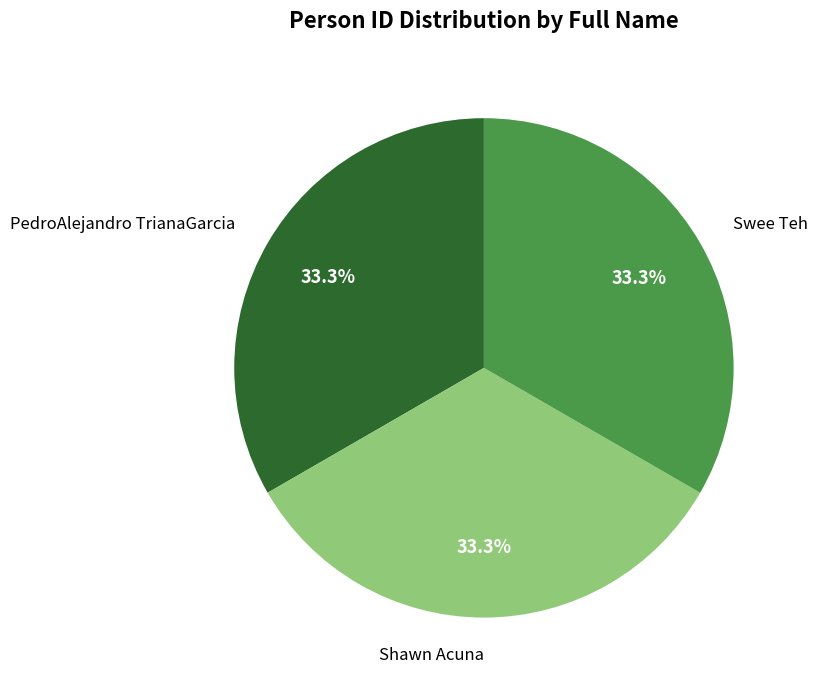

Approximately how many times larger is the value at PedroAlejandro TrianaGarcia compared to Swee Teh?

1.0